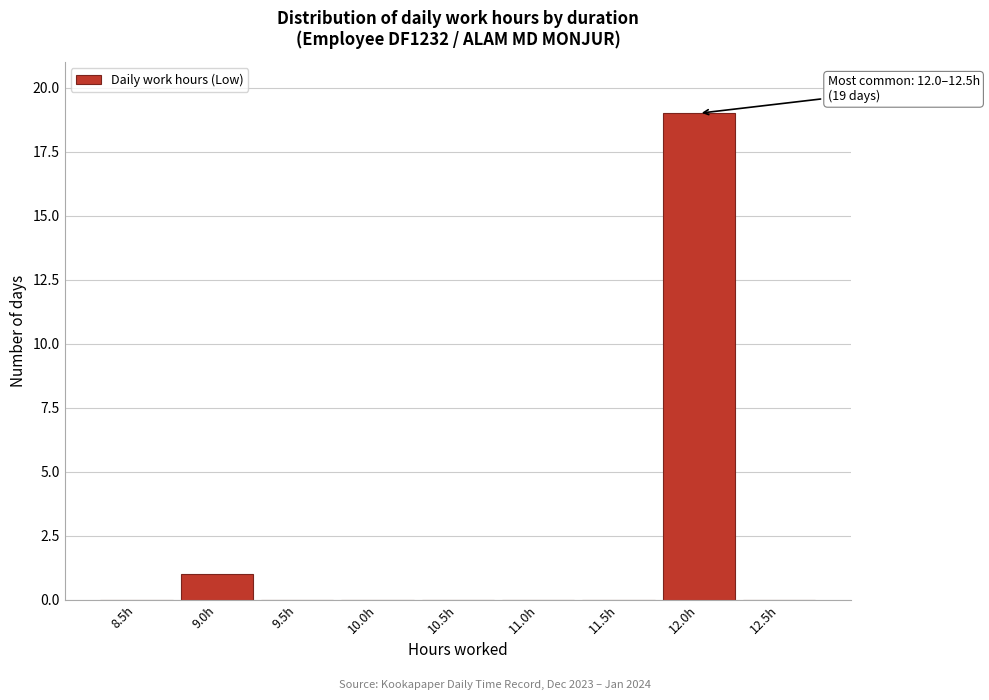

Reading right to left, what are all the values shown in this chart?

12.5h=0	12.0h=19	11.5h=0	11.0h=0	10.5h=0	10.0h=0	9.5h=0	9.0h=1	8.5h=0